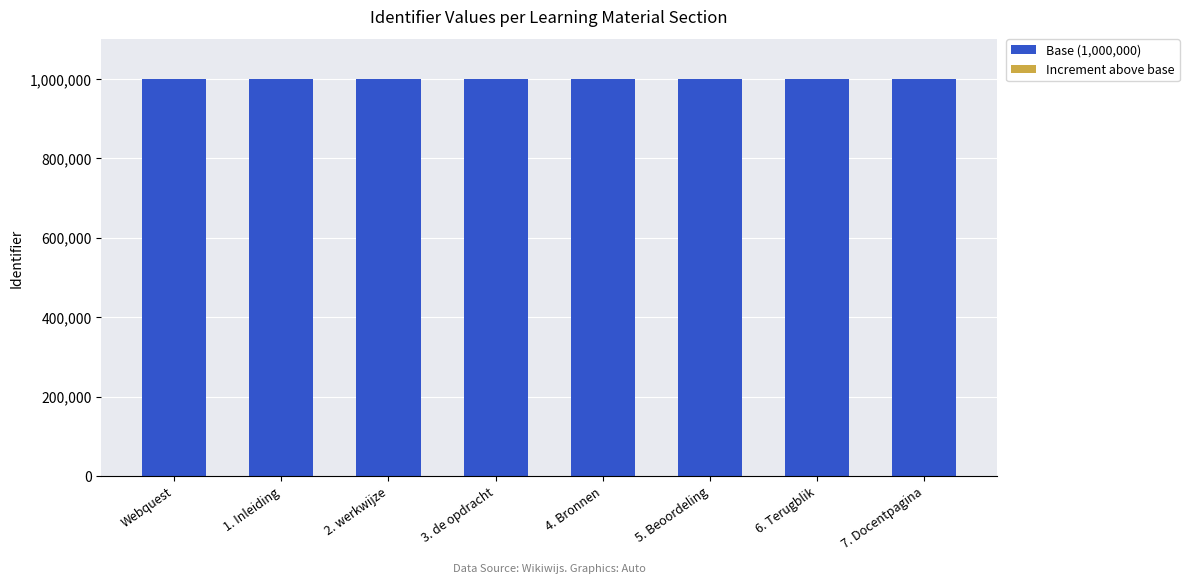

The value of Base (1,000,000) at 5. Beoordeling is 1000000. True or false?

True